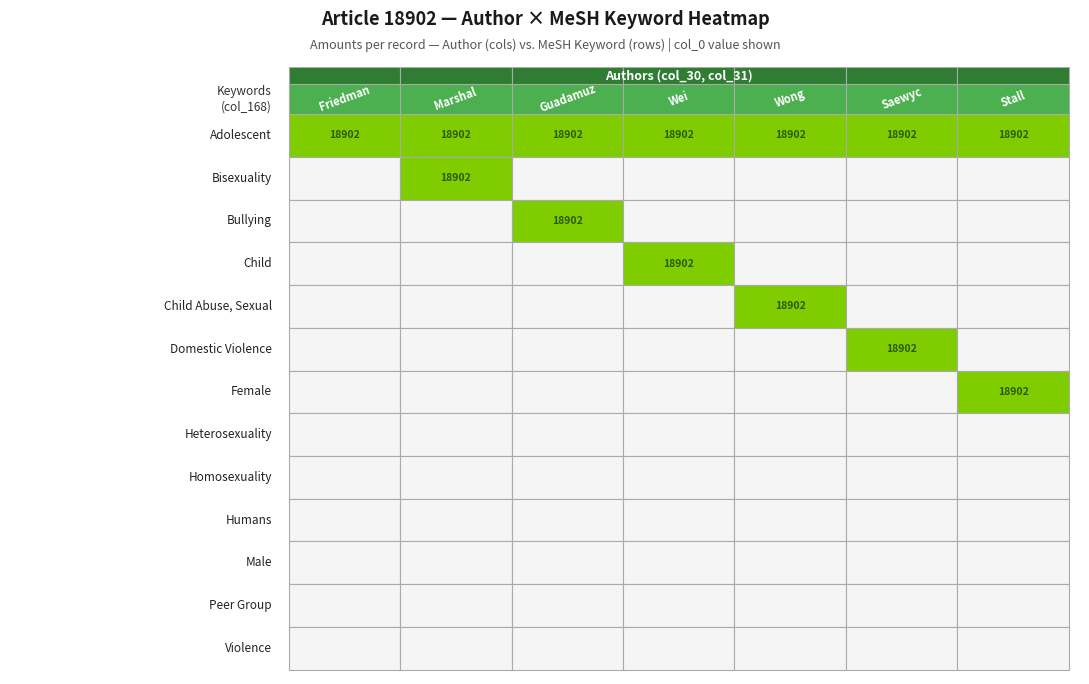

List the labels in order of Marshal value, largest first.

Adolescent, Bisexuality, Bullying, Child, Child Abuse, Sexual, Domestic Violence, Female, Heterosexuality, Homosexuality, Humans, Male, Peer Group, Violence